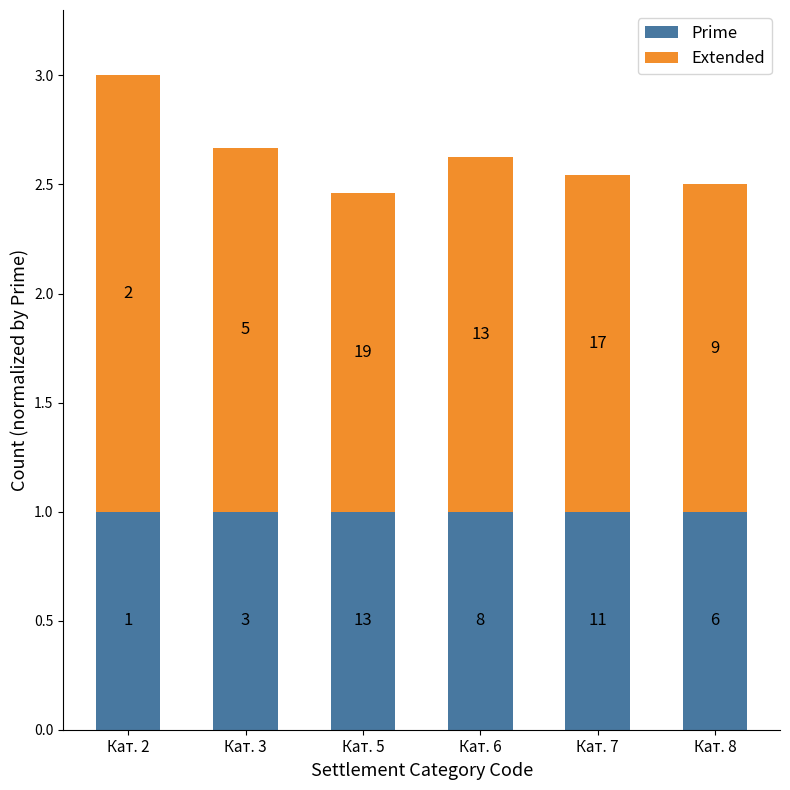

What are all the series names shown in the legend?

Prime, Extended